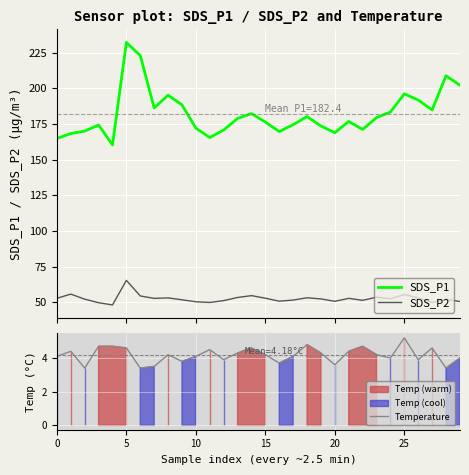

What is the label of the 1st point from the right?

29